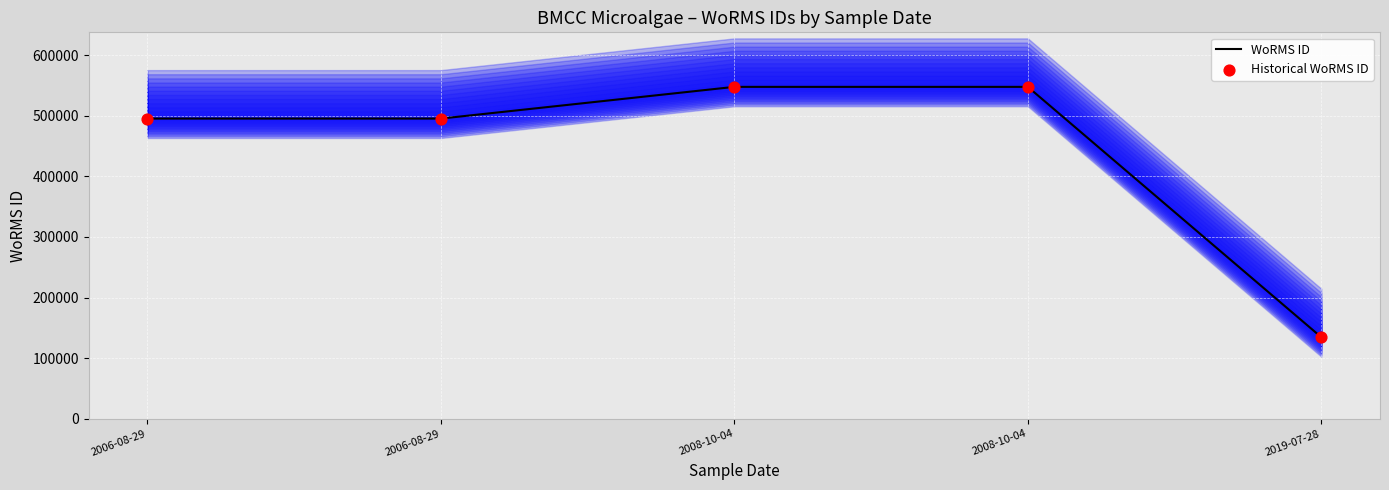

At which category is the sum across all series the highest?

2008-10-04